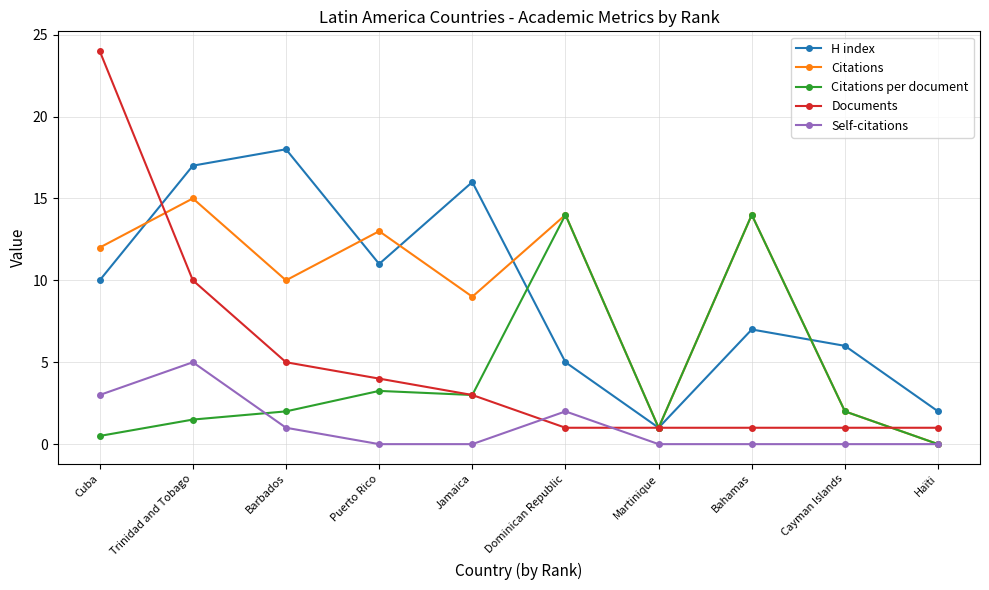

What is the spread (max minus min) of values at Puerto Rico?

13.0